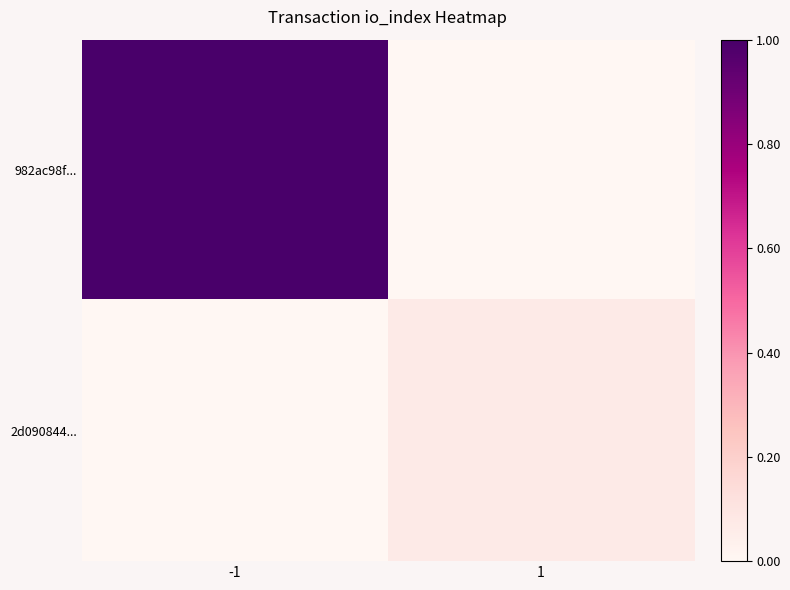

Which series has the widest spread of values?

982ac98f...